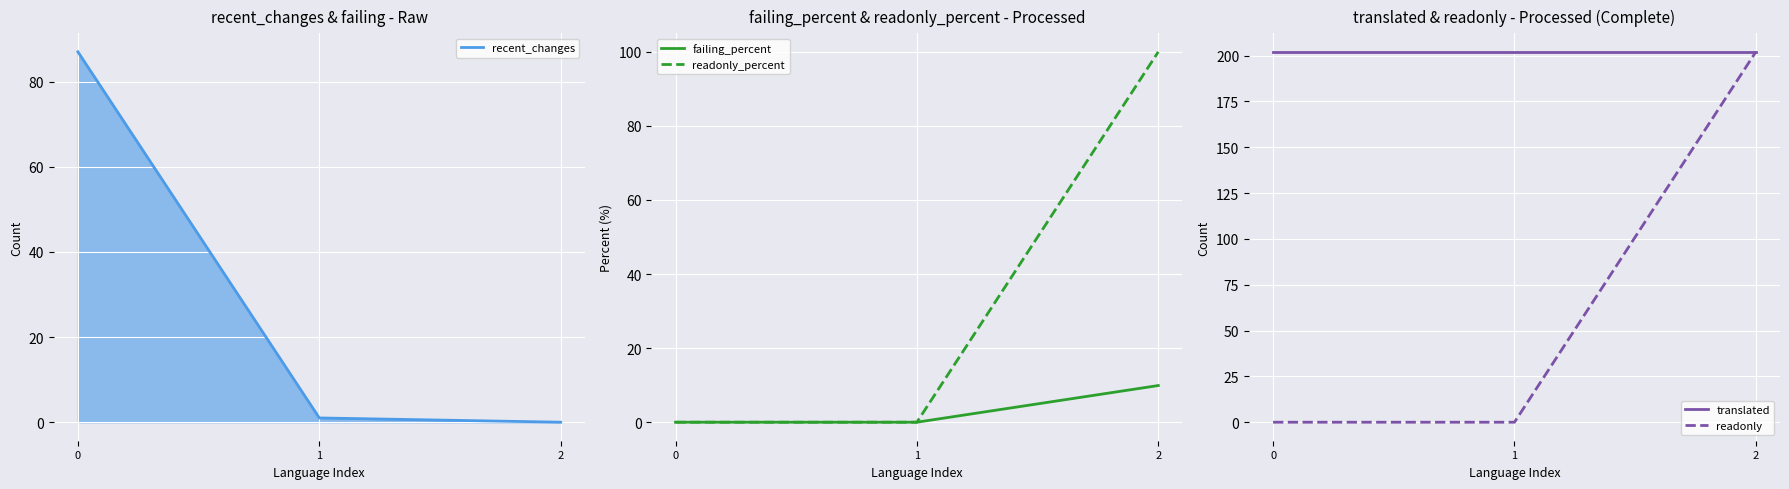

List the labels in order of failing_percent value, smallest first.

0, 1, 2